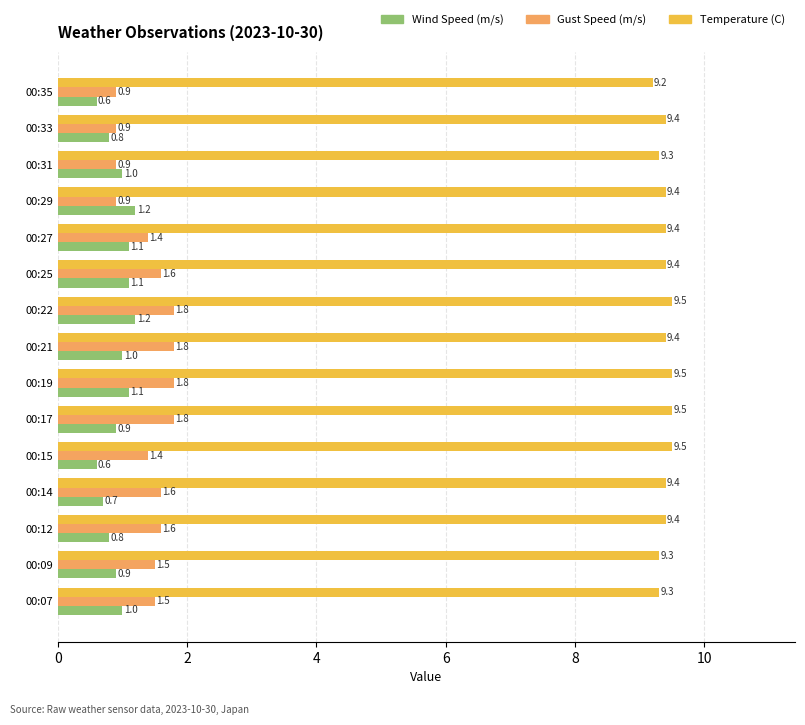

What is the difference between the maximum and second lowest values in the Gust Speed (m/s) series?

0.9